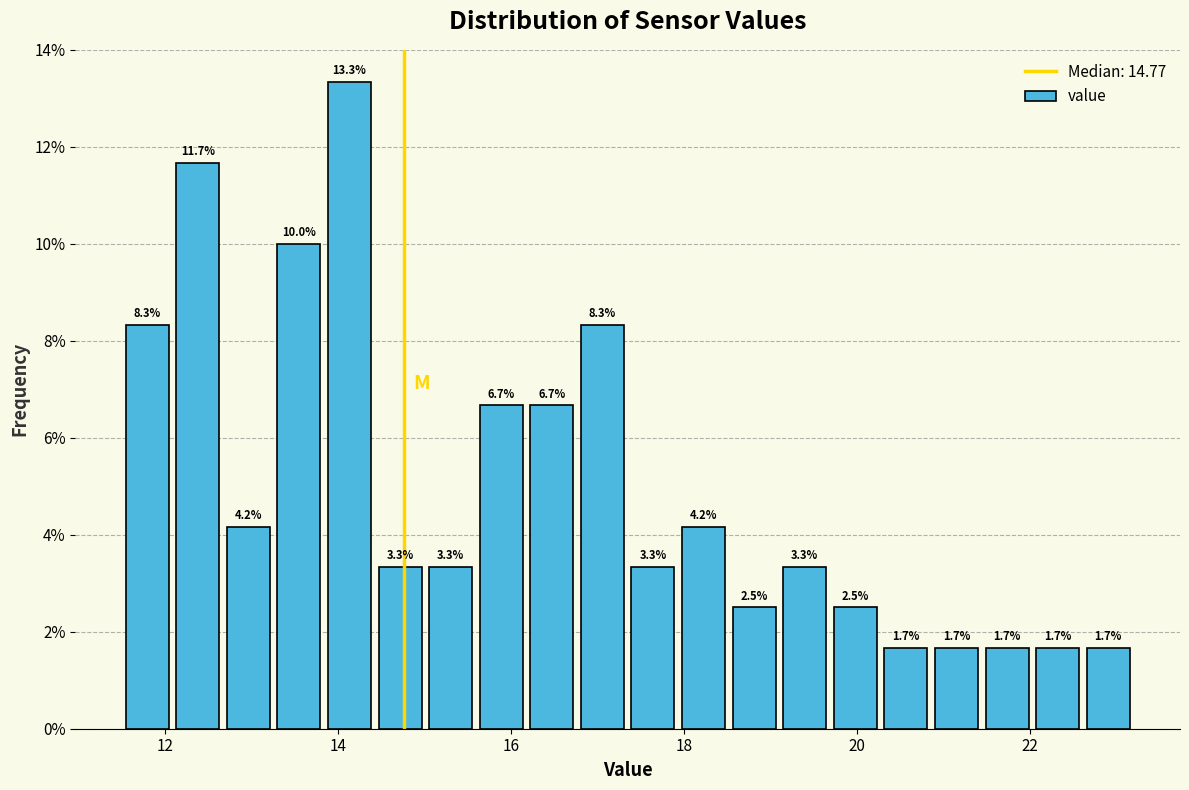

Read against the x-axis, roughly where is the centre of the tallest bar?

14.2